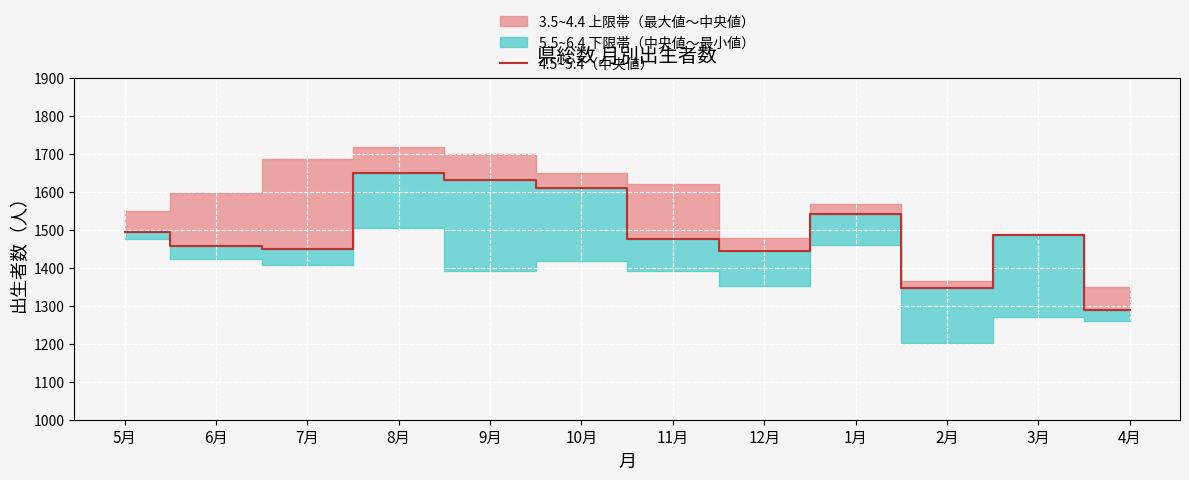

Reading left to right, transcribe all the data shown in this chart.

1493	1457	1448	1649	1631	1611	1475	1445	1541	1347	1487	1289